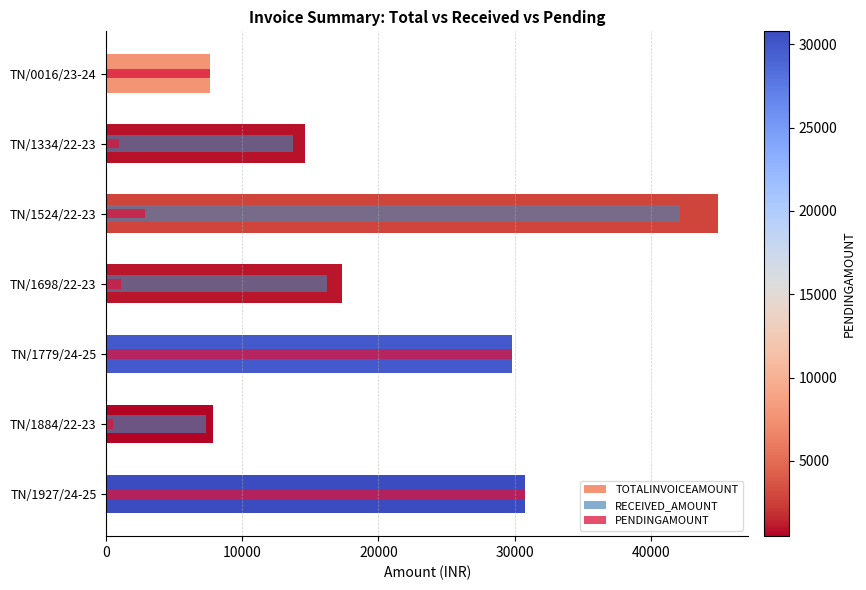

How many categories are shown in the chart?

7